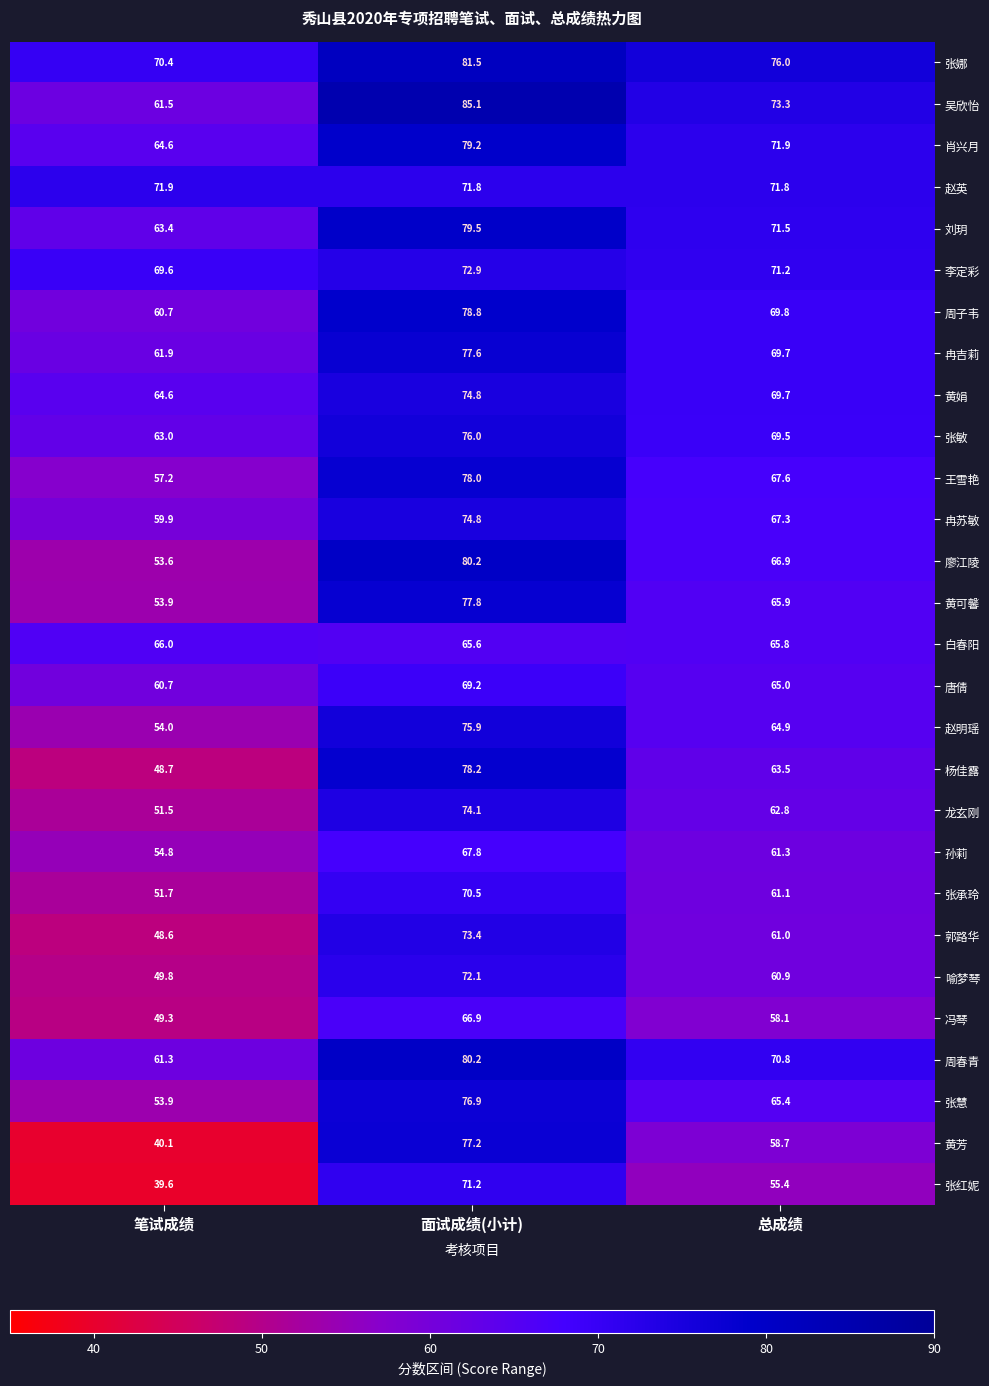

Which series has the largest total across all categories?

张娜